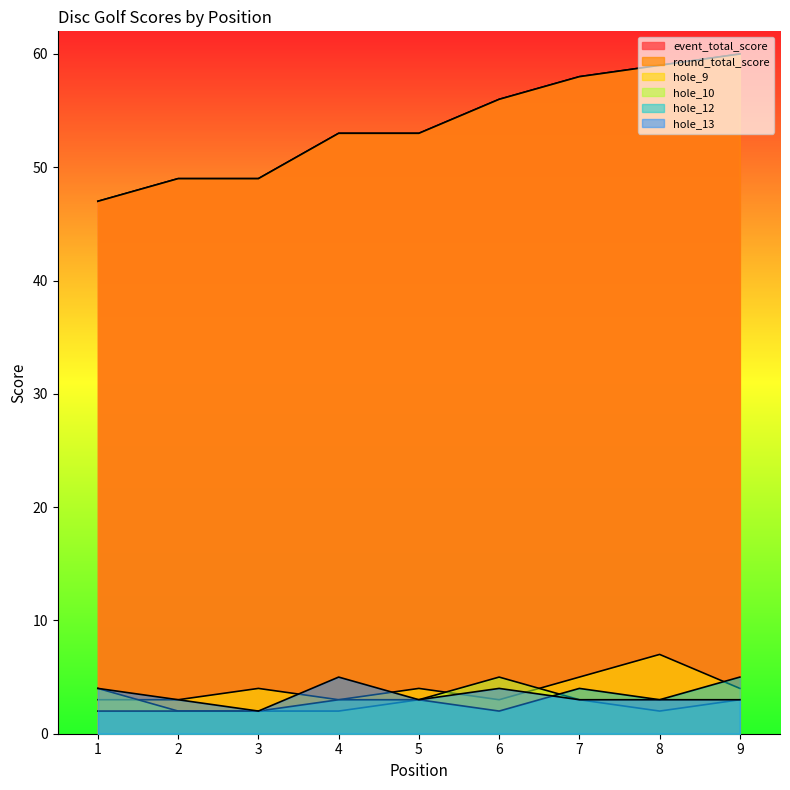

Does the chart have visible grid lines?

No